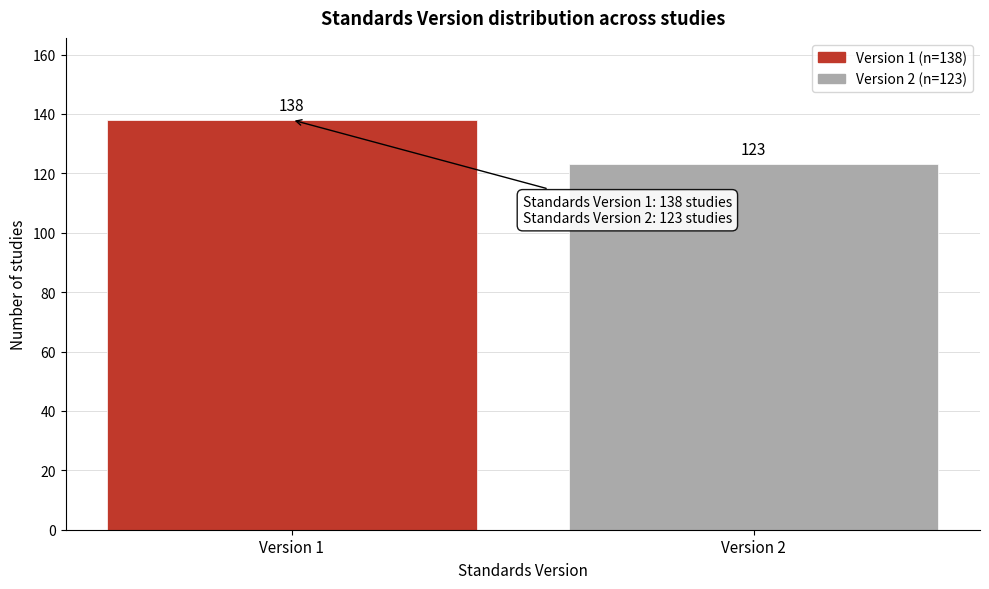

Reading left to right, extract all data points from this chart.

138	123